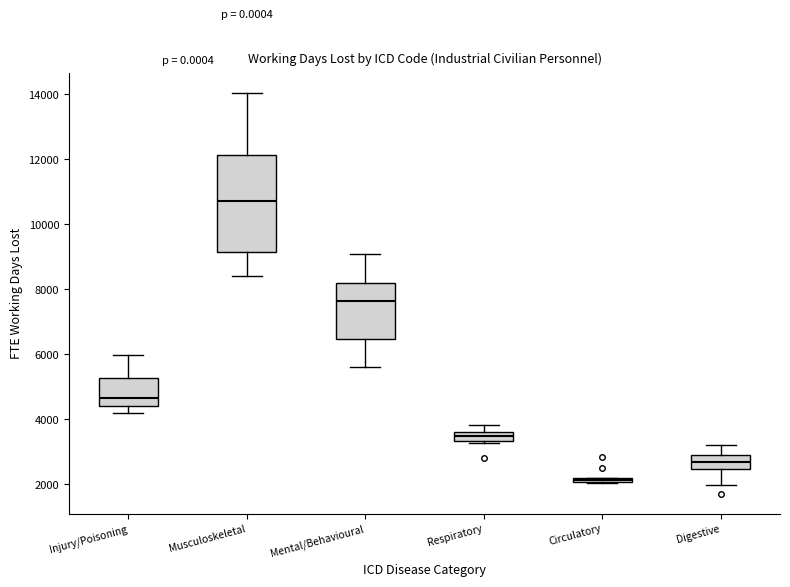

Where is the lower edge of the box for Respiratory on the y-axis? The values are not printed on the chart, so give them approximately, as read against the axis.

3400